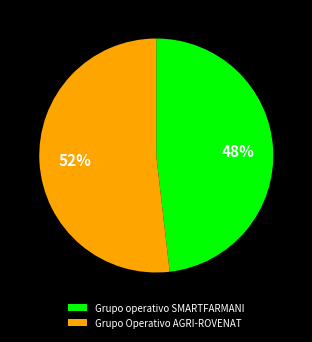

To the nearest percent, what is the average slice percentage?

50%